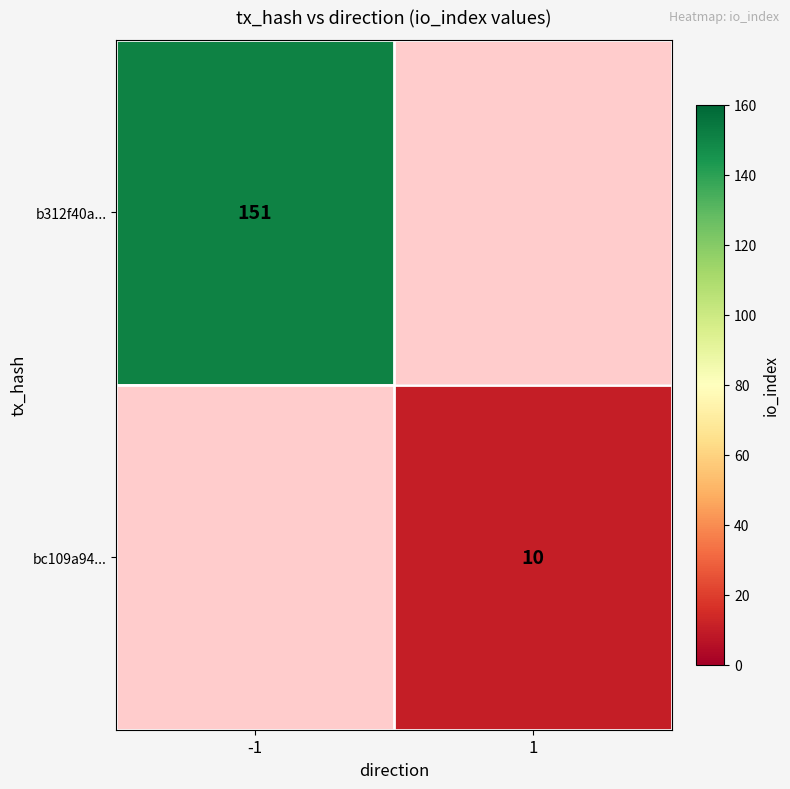

At how many categories does at least one series exceed 131?

1